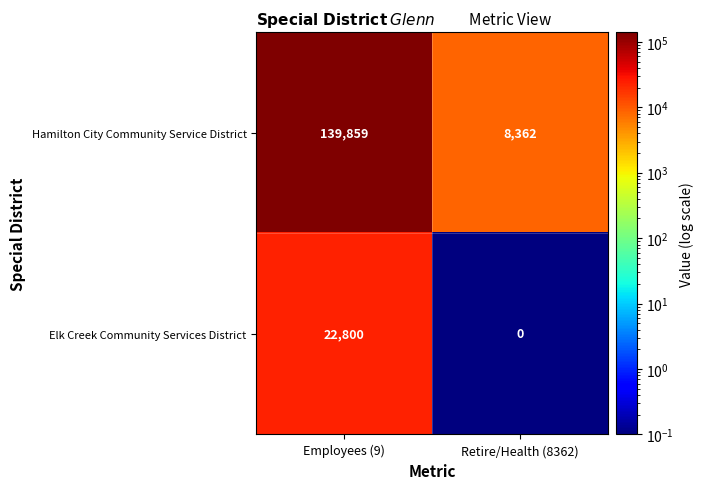

How many distinct data groups are displayed?

2